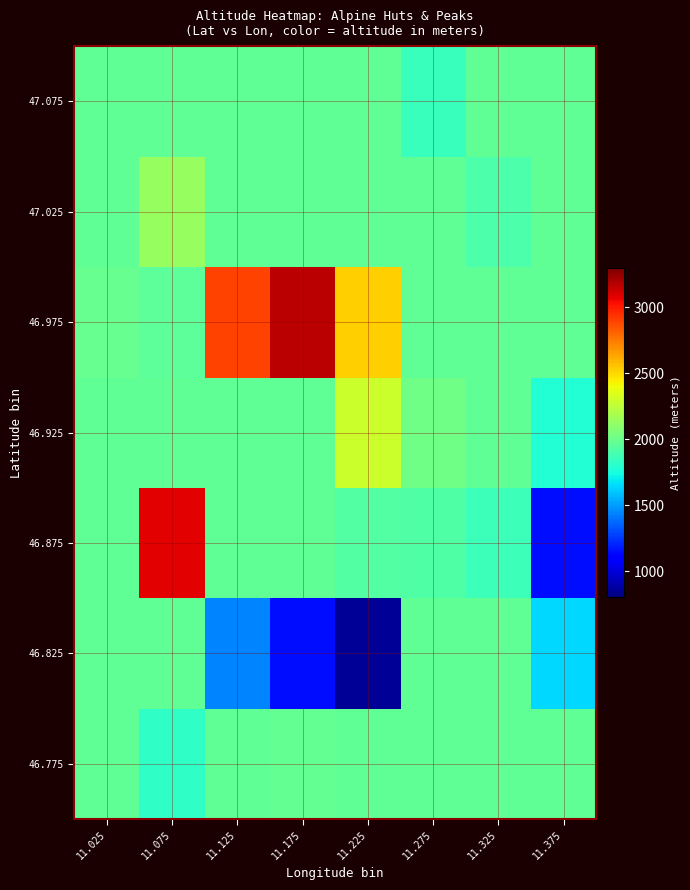

Rank the series by their maximum value, from lowest to highest.

46.825, 47.075, 46.775, 47.025, 46.925, 46.875, 46.975